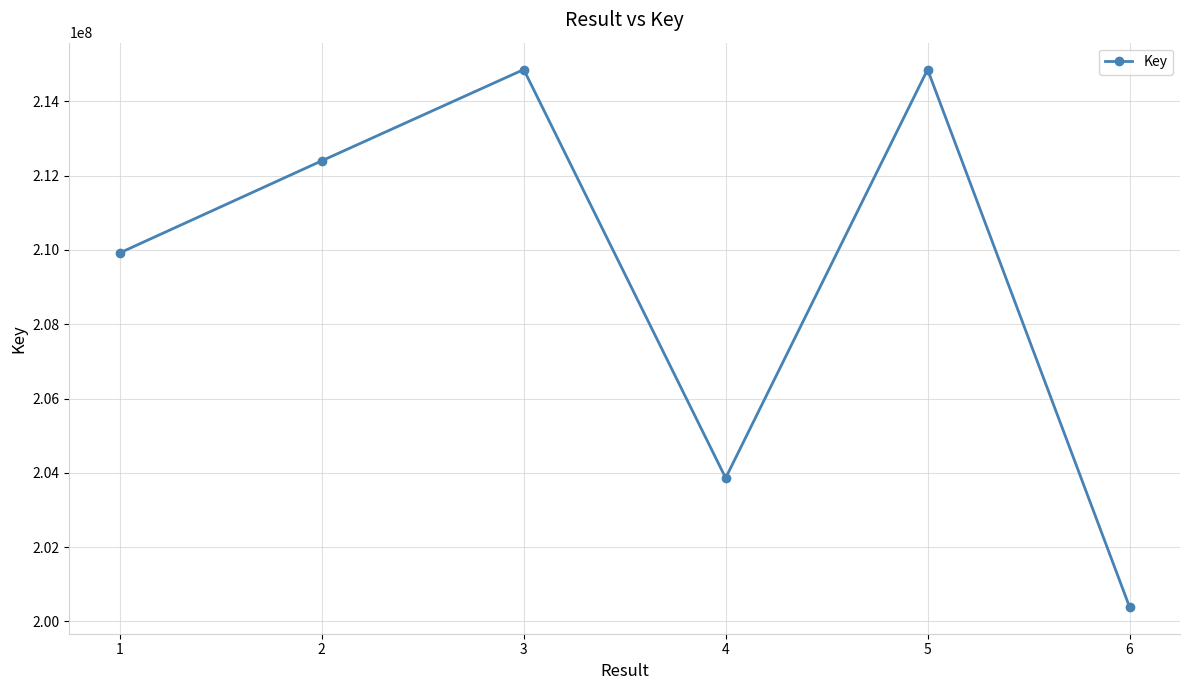

What is the smallest value displayed?

200392912